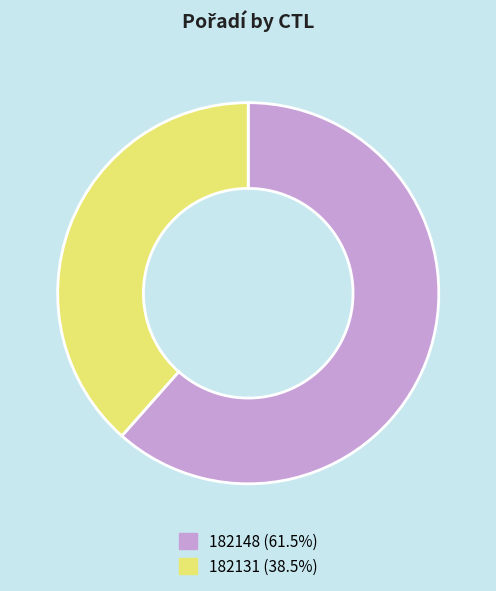

Rank the categories by value from lowest to highest.

182131, 182148